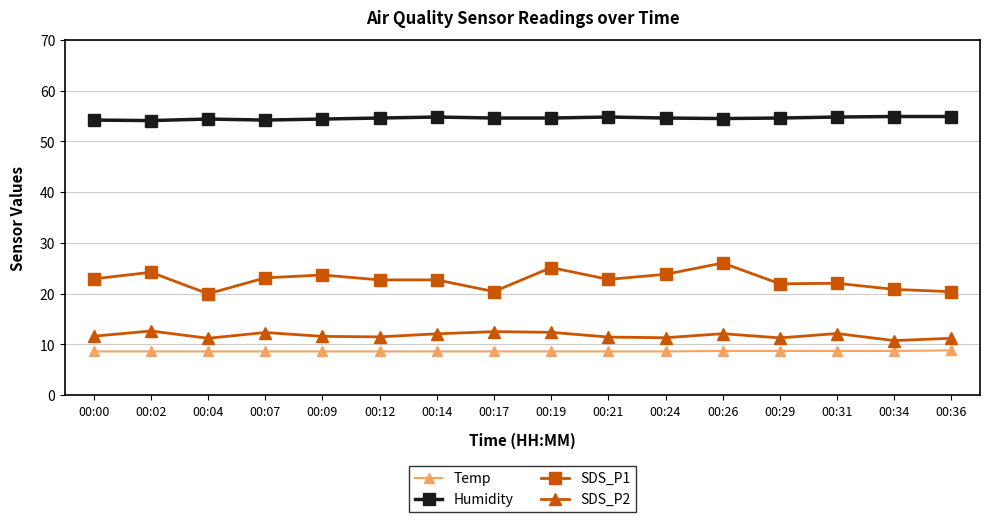

Rank the series by their maximum value, from highest to lowest.

Humidity, SDS_P1, SDS_P2, Temp